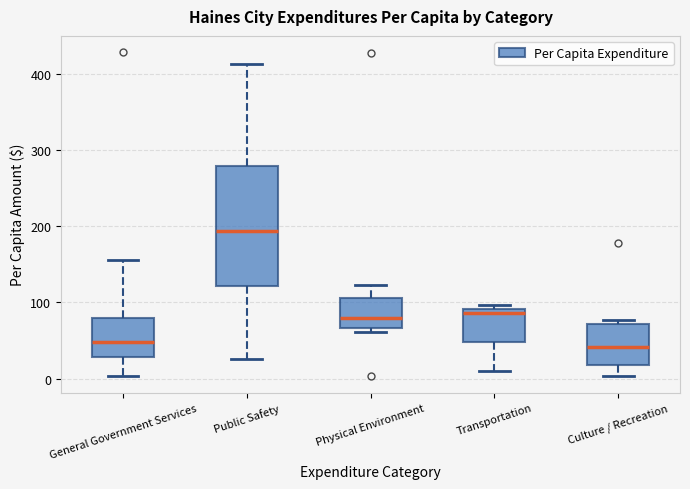

Where does the upper whisker of the box for Physical Environment end on the y-axis? The values are not printed on the chart, so give them approximately, as read against the axis.

120